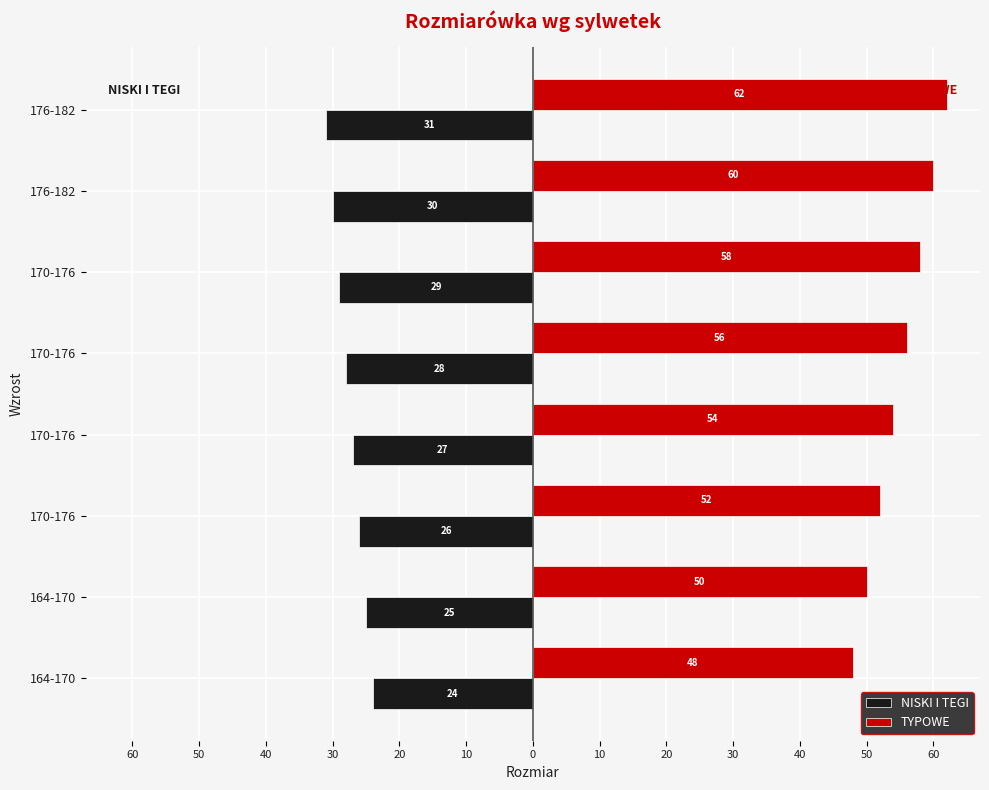

What are all the series names shown in the legend?

NISKI I TEGI, TYPOWE